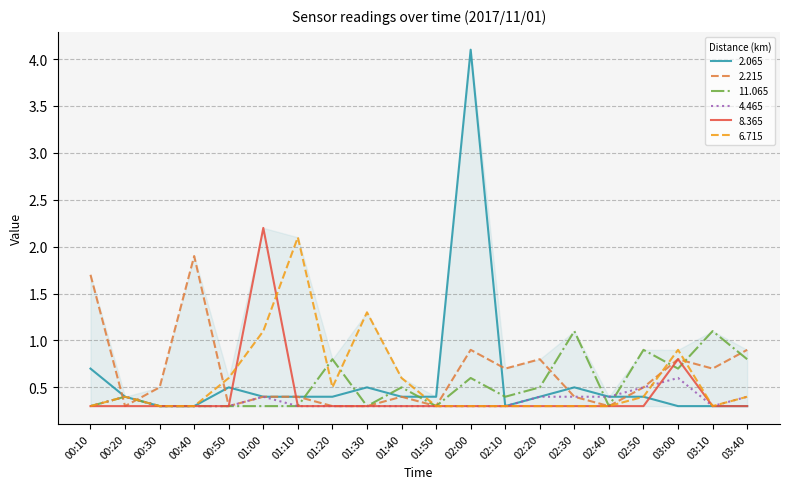

What is the smallest value displayed?

0.3